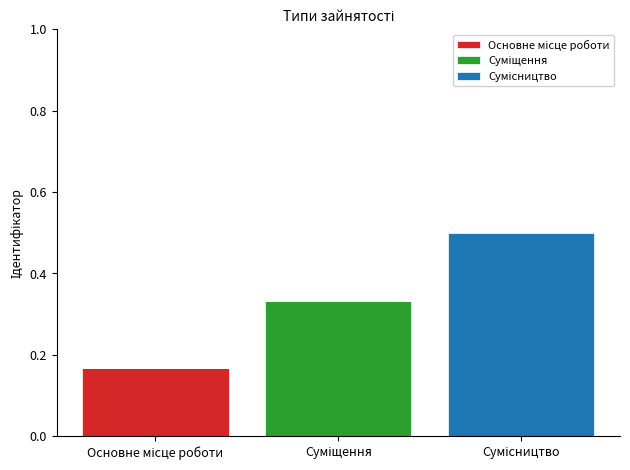

How many series are shown in this chart?

3